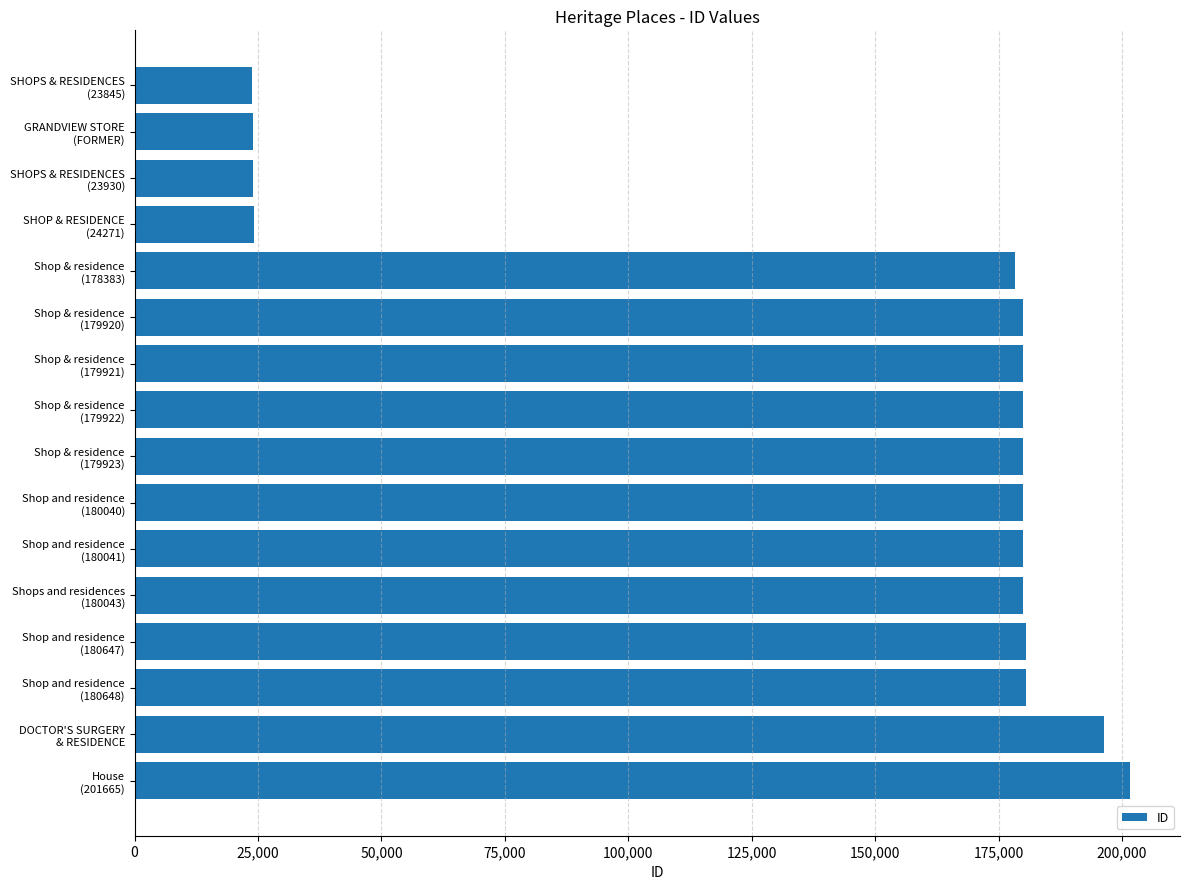

What is the difference between the maximum and second lowest values?

177750